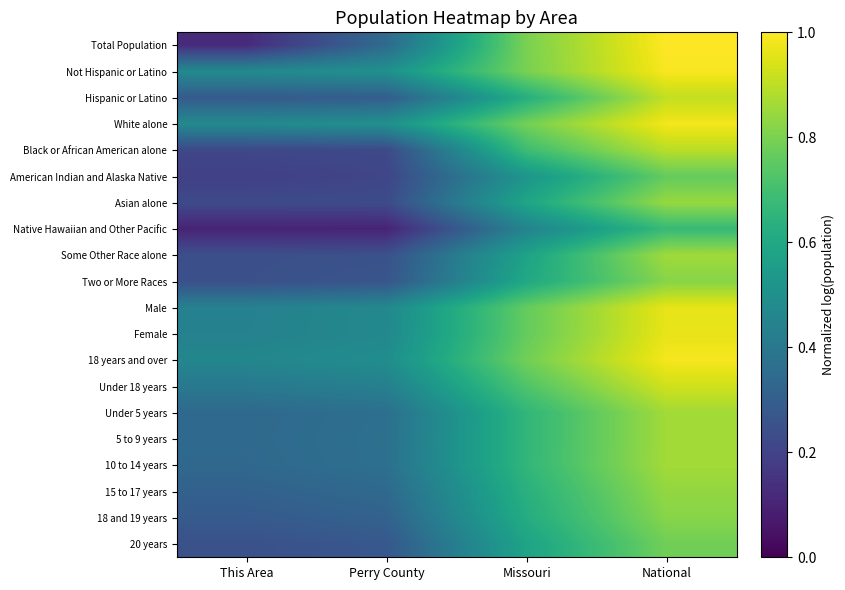

Reading left to right, list all the values displayed in this chart.

Total Population: This Area=0.1	Perry County=0.3	Missouri=0.8	National=1.0
Not Hispanic or Latino: This Area=0.5	Perry County=0.5	Missouri=0.8	National=1.0
Hispanic or Latino: This Area=0.3	Perry County=0.3	Missouri=0.6	National=0.9
White alone: This Area=0.5	Perry County=0.5	Missouri=0.8	National=1.0
Black or African American alone: This Area=0.2	Perry County=0.2	Missouri=0.7	National=0.9
American Indian and Alaska Native: This Area=0.2	Perry County=0.2	Missouri=0.5	National=0.8
Asian alone: This Area=0.2	Perry County=0.2	Missouri=0.6	National=0.8
Native Hawaiian and Other Pacific: This Area=0.1	Perry County=0.1	Missouri=0.4	National=0.7
Some Other Race alone: This Area=0.2	Perry County=0.3	Missouri=0.6	National=0.9
Two or More Races: This Area=0.2	Perry County=0.3	Missouri=0.6	National=0.8
Male: This Area=0.4	Perry County=0.5	Missouri=0.8	National=1.0
Female: This Area=0.4	Perry County=0.5	Missouri=0.8	National=1.0
18 years and over: This Area=0.5	Perry County=0.5	Missouri=0.8	National=1.0
Under 18 years: This Area=0.4	Perry County=0.4	Missouri=0.7	National=0.9
Under 5 years: This Area=0.3	Perry County=0.4	Missouri=0.7	National=0.9
5 to 9 years: This Area=0.3	Perry County=0.4	Missouri=0.7	National=0.9
10 to 14 years: This Area=0.3	Perry County=0.4	Missouri=0.7	National=0.9
15 to 17 years: This Area=0.3	Perry County=0.3	Missouri=0.6	National=0.8
18 and 19 years: This Area=0.3	Perry County=0.3	Missouri=0.6	National=0.8
20 years: This Area=0.2	Perry County=0.3	Missouri=0.6	National=0.8